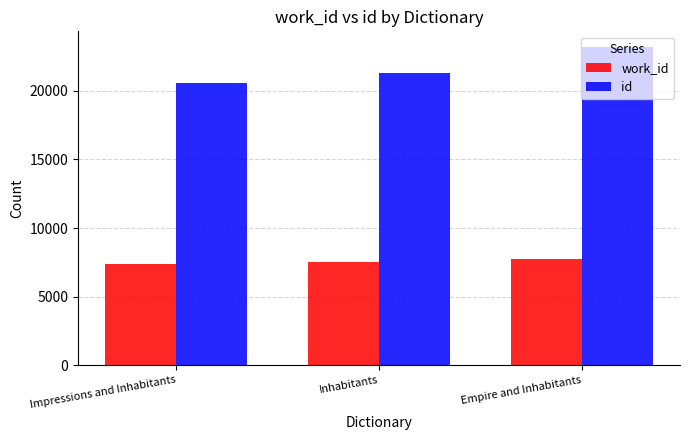

Which category has the highest value across all series?

Empire and Inhabitants